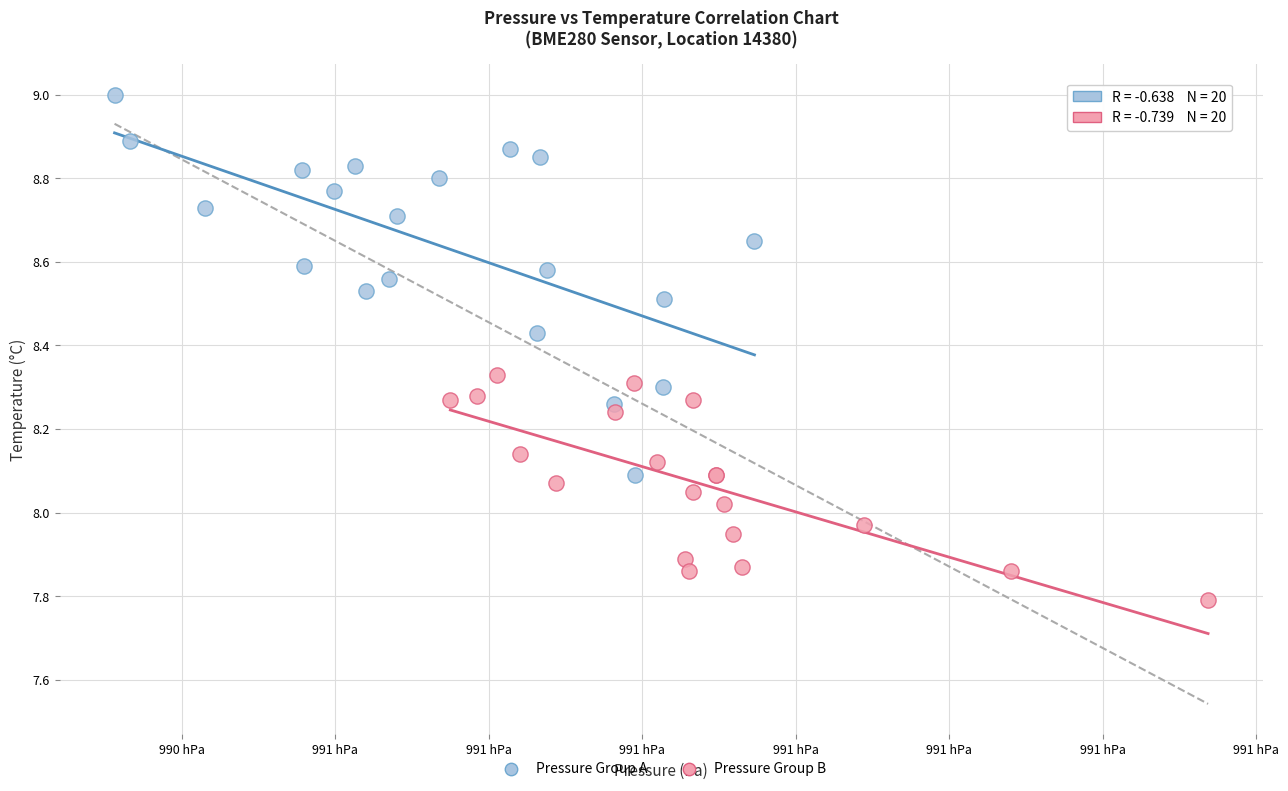

Which series contains the highest Y value?

Pressure Group A